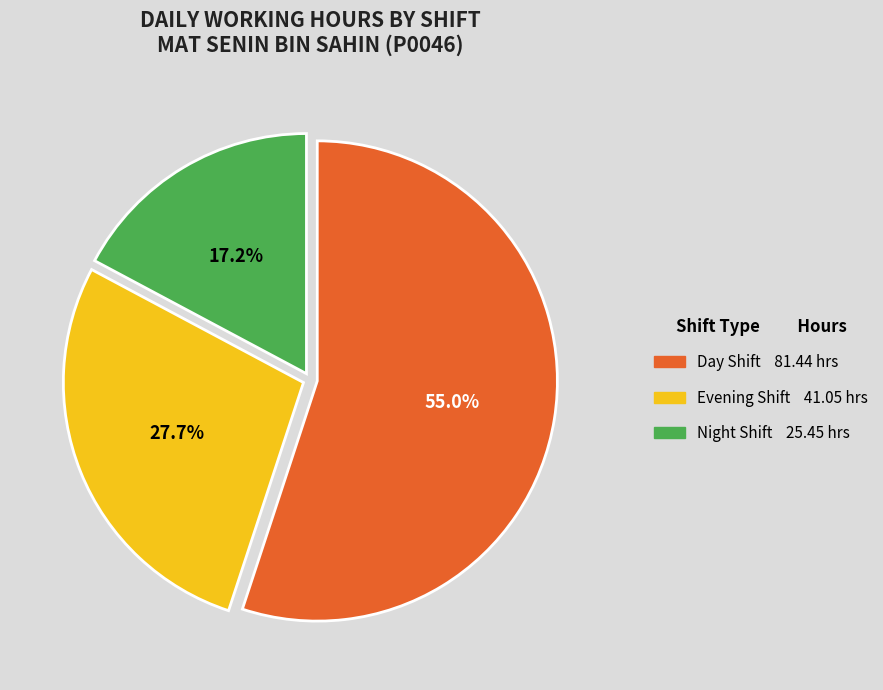

Is there any slice that represents more than half of the pie?

Yes